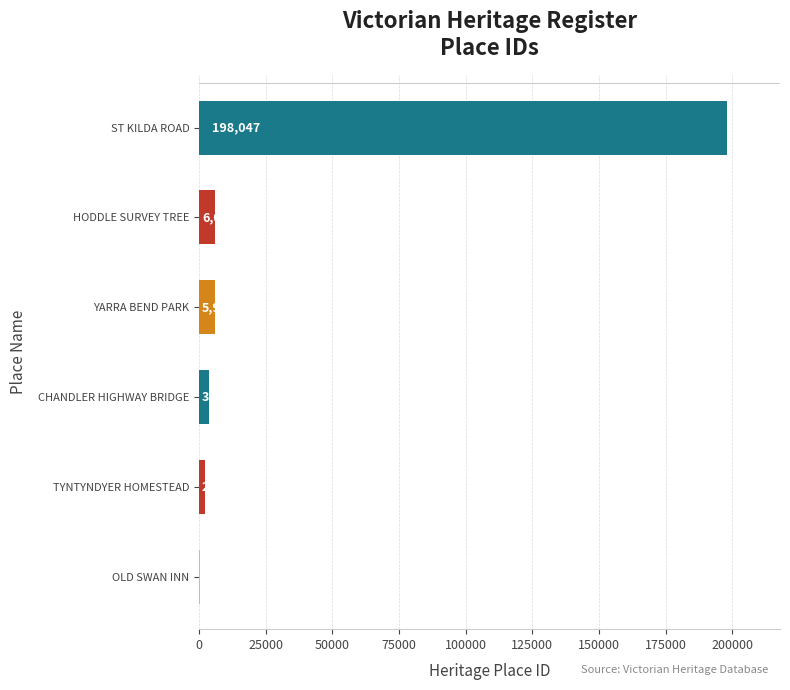

What is the change in value from CHANDLER HIGHWAY BRIDGE to HODDLE SURVEY TREE?

+2188